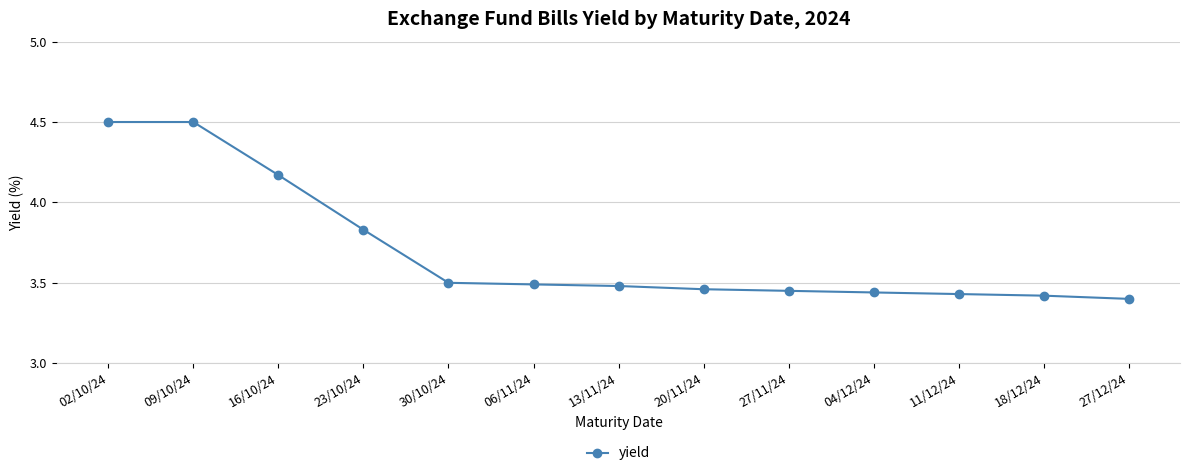

What is the ratio of the value at 27/11/24 to the value at 02/10/24?

0.8